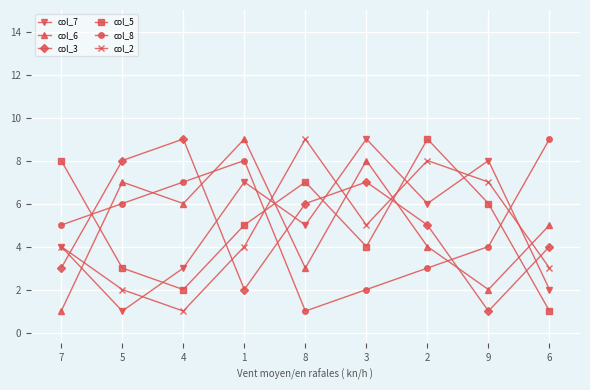

Is the value of col_6 at 3 greater than the value of col_3 at 3?

Yes